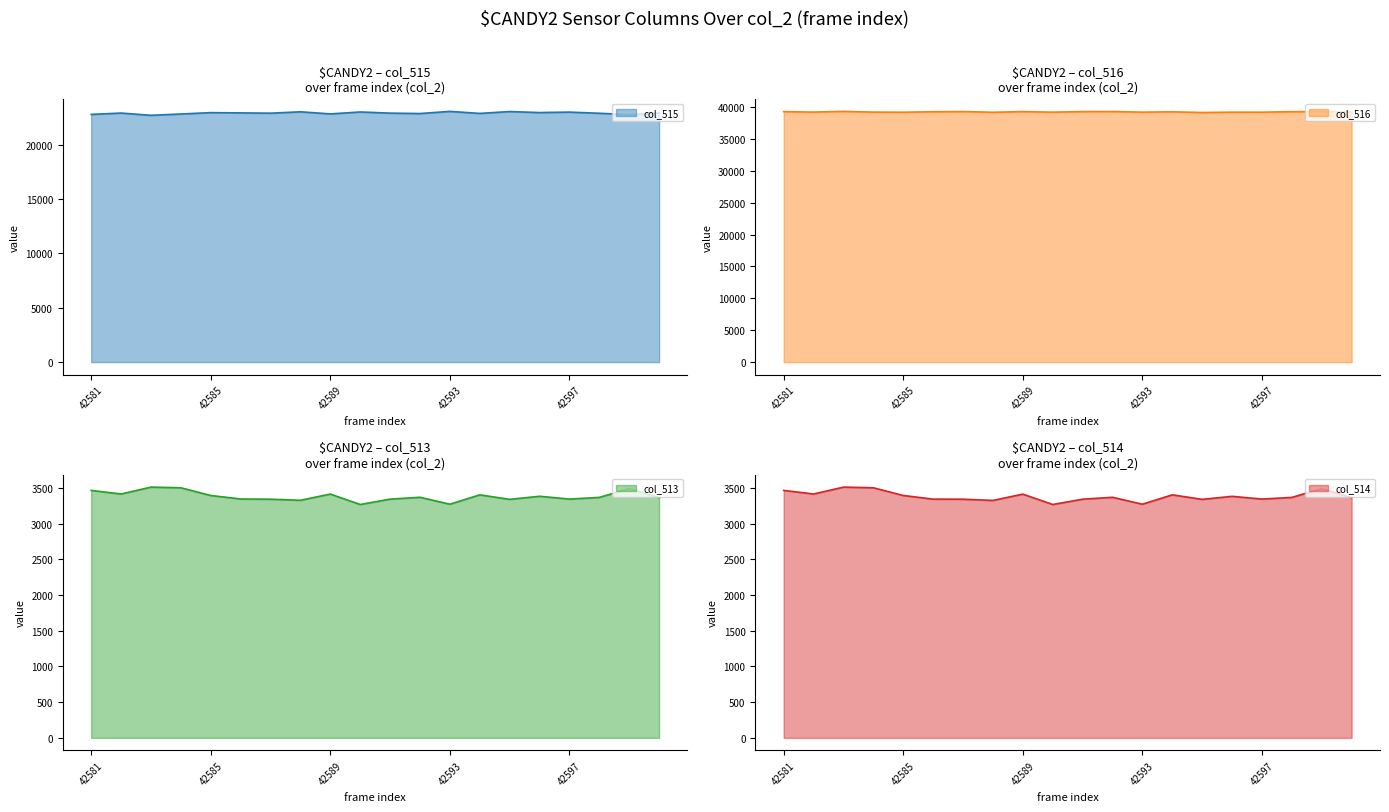

Reading left to right, what are all the values shown in this chart?

col_515: 42581=22788	42582=22913	42583=22705	42584=22827	42585=22951	42586=22928	42587=22901	42588=23028	42589=22835	42590=23012	42591=22906	42592=22868	42593=23066	42594=22880	42595=23051	42596=22958	42597=23000	42598=22894	42599=22766	42600=22914
col_516: 42581=39282	42582=39207	42583=39319	42584=39206	42585=39190	42586=39262	42587=39292	42588=39180	42589=39286	42590=39197	42591=39286	42592=39298	42593=39197	42594=39252	42595=39144	42596=39194	42597=39191	42598=39274	42599=39278	42600=39222
col_513: 42581=3465	42582=3415	42583=3511	42584=3502	42585=3394	42586=3345	42587=3342	42588=3327	42589=3414	42590=3268	42591=3343	42592=3369	42593=3272	42594=3403	42595=3340	42596=3383	42597=3344	42598=3367	42599=3491	42600=3363
col_514: 42581=3465	42582=3415	42583=3511	42584=3502	42585=3394	42586=3343	42587=3342	42588=3325	42589=3413	42590=3268	42591=3342	42592=3369	42593=3272	42594=3403	42595=3340	42596=3382	42597=3344	42598=3367	42599=3491	42600=3362